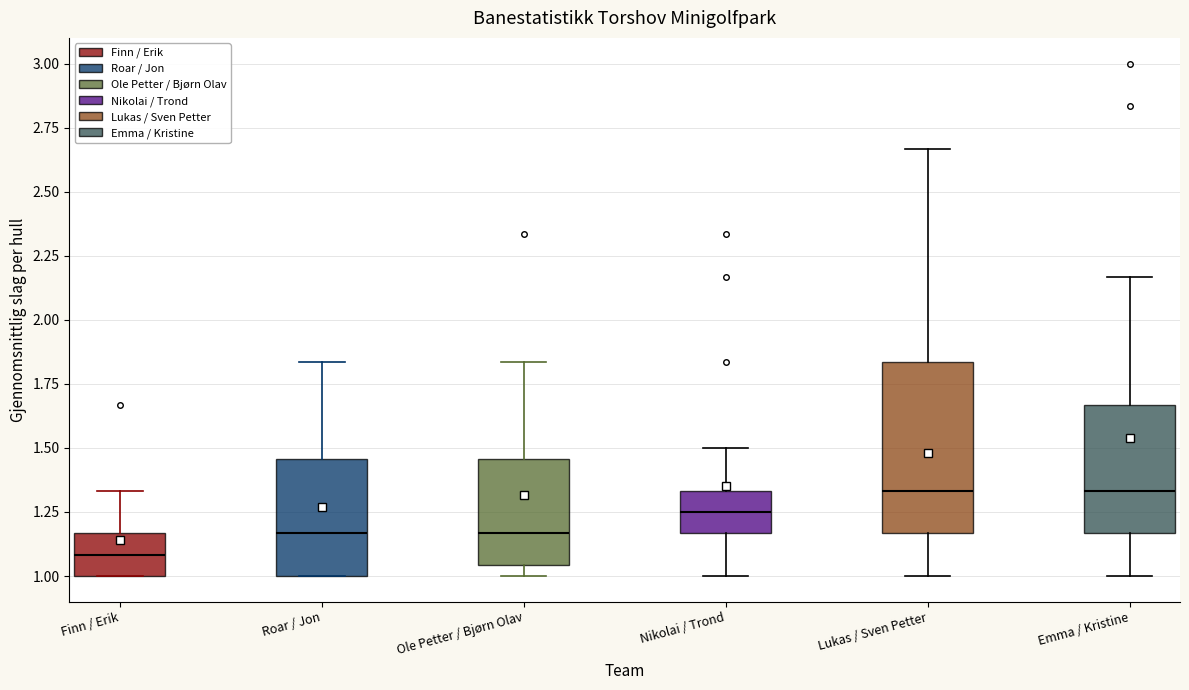

Where is the upper edge of the box for Finn / Erik on the y-axis? The values are not printed on the chart, so give them approximately, as read against the axis.

1.15